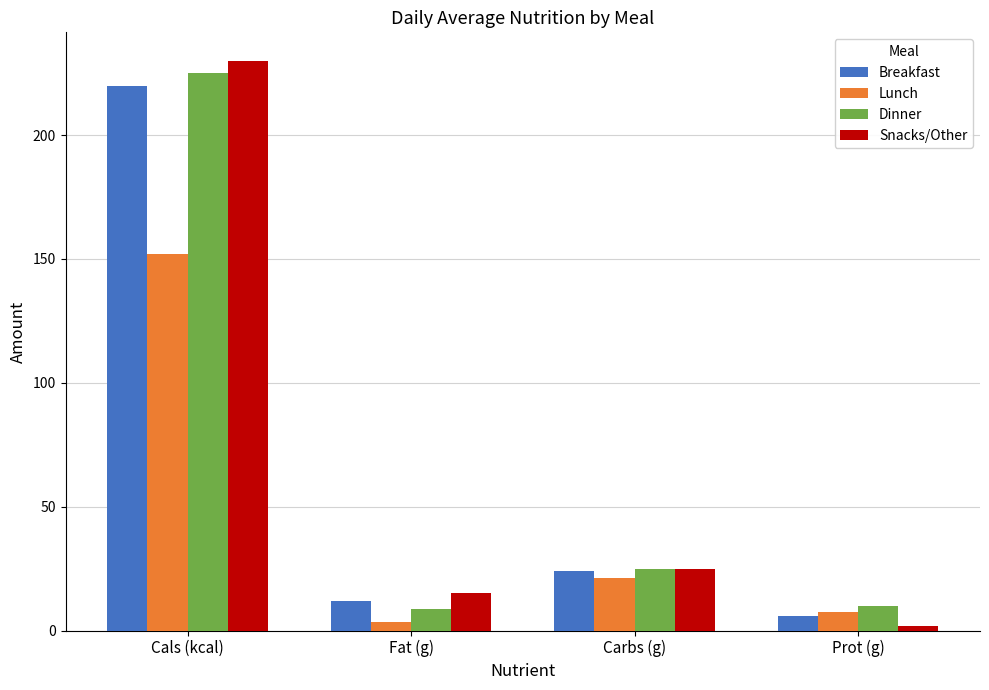

At which category is the sum across all series the highest?

Cals (kcal)